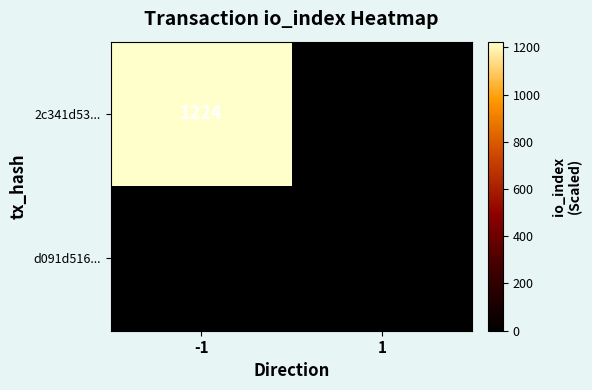

How many positive values does the 2c341d53... series have?

1